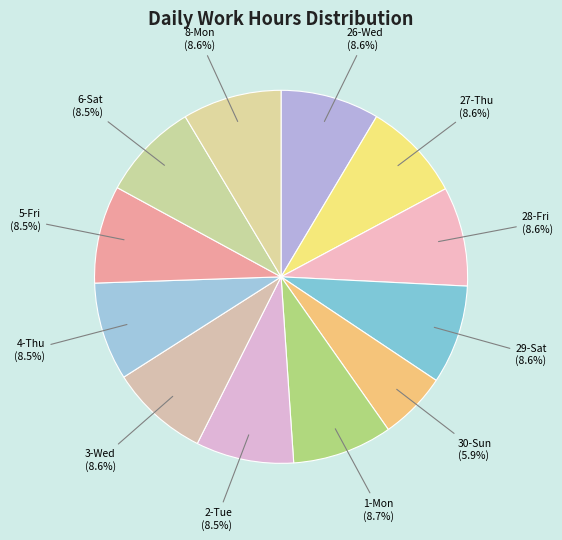

Which category has the smallest portion of the pie?

30-Sun